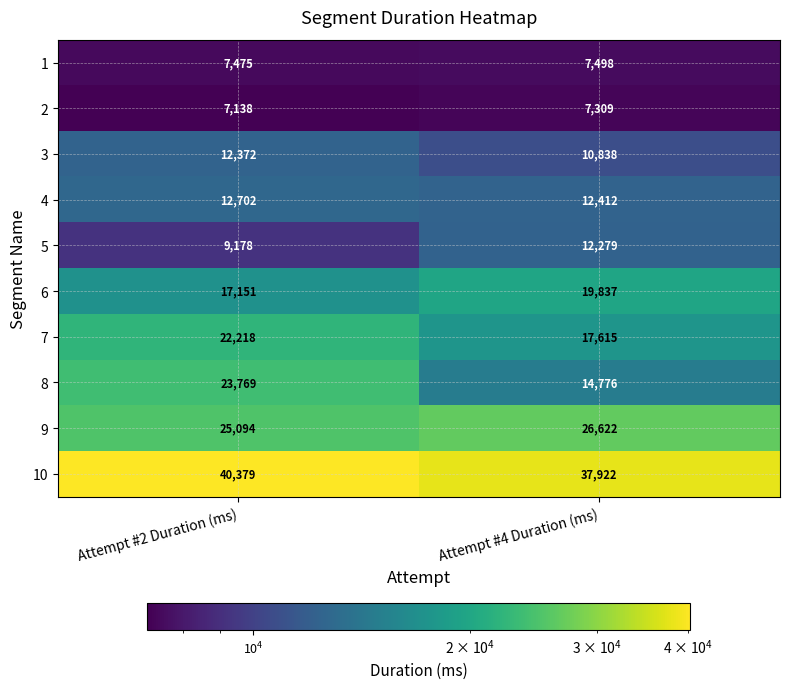

What is the spread (max minus min) of values at Attempt #4 Duration (ms)?

30613